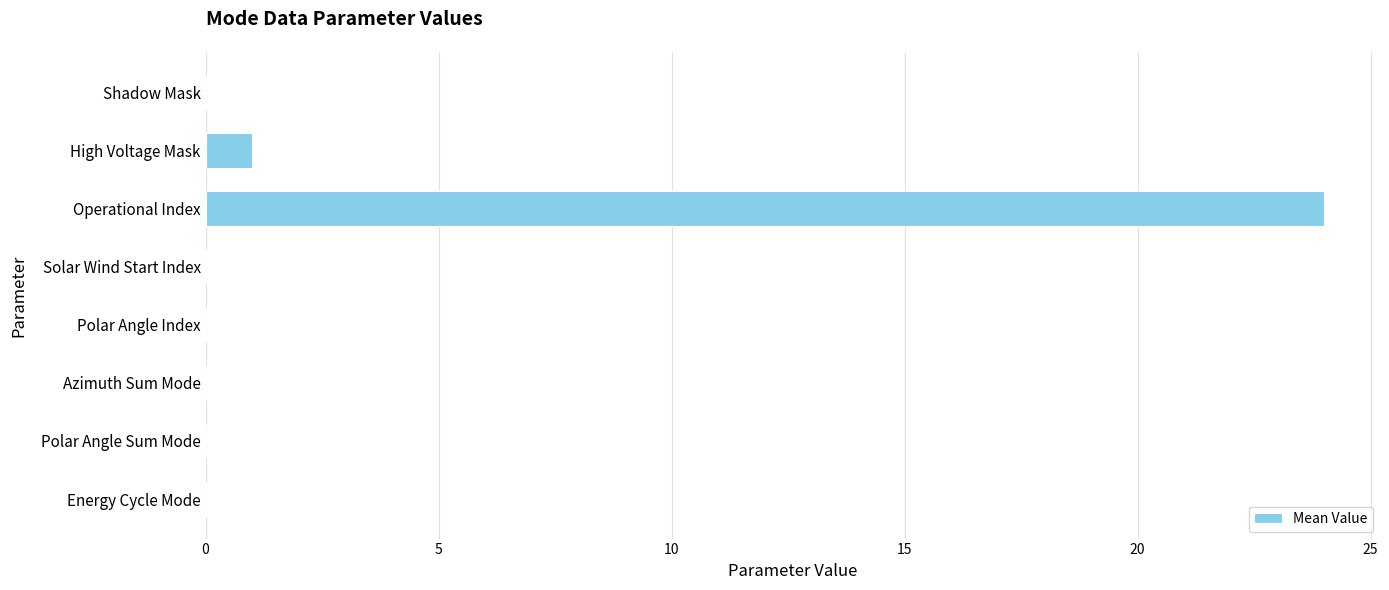

Reading top to bottom, extract all data points from this chart.

Shadow Mask=0	High Voltage Mask=1	Operational Index=24	Solar Wind Start Index=0	Polar Angle Index=0	Azimuth Sum Mode=0	Polar Angle Sum Mode=0	Energy Cycle Mode=0